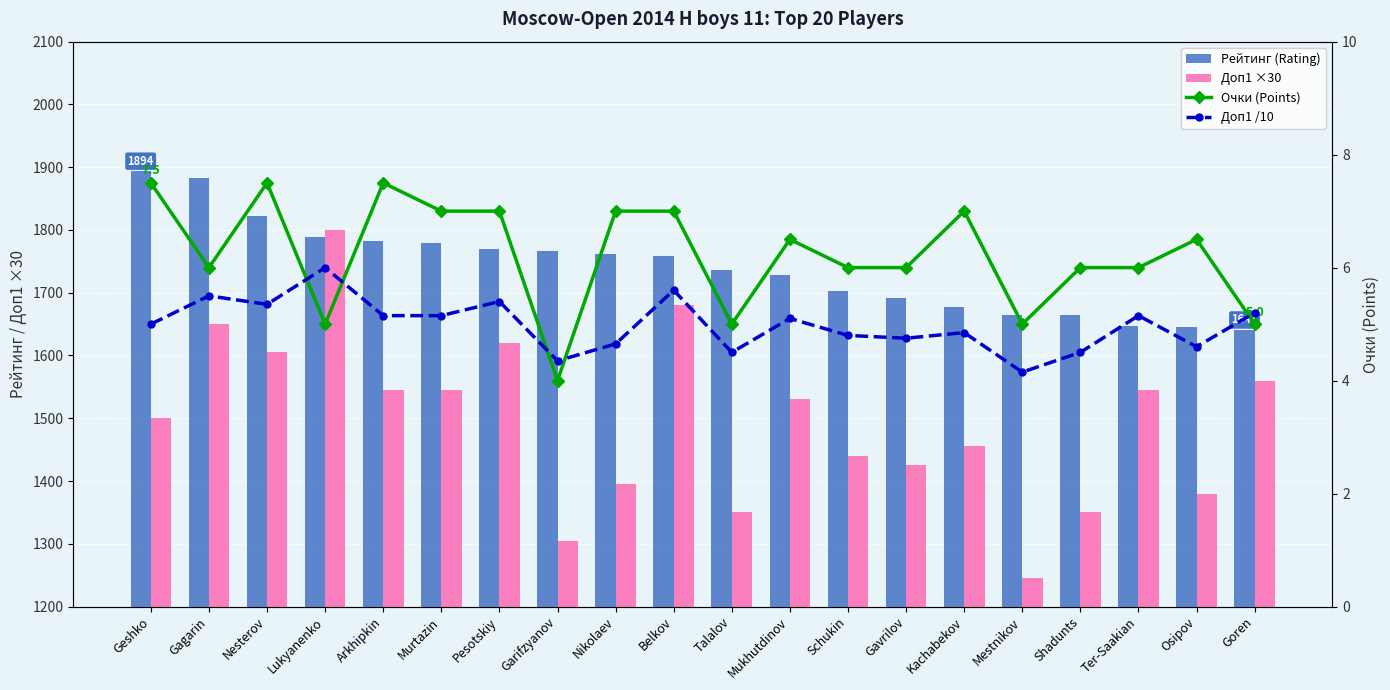

Reading left to right, what are all the values shown in this chart?

Рейтинг (Rating): 1894.0	1883.0	1822.0	1788.0	1782.0	1780.0	1770.0	1766.0	1762.0	1758.0	1737.0	1729.0	1703.0	1691.0	1677.0	1665.0	1664.0	1647.0	1645.0	1641.0
Доп1 ×30: 1500.0	1650.0	1605.0	1800.0	1545.0	1545.0	1620.0	1305.0	1395.0	1680.0	1350.0	1530.0	1440.0	1425.0	1455.0	1245.0	1350.0	1545.0	1380.0	1560.0
Очки (Points): 7.5	6.0	7.5	5.0	7.5	7.0	7.0	4.0	7.0	7.0	5.0	6.5	6.0	6.0	7.0	5.0	6.0	6.0	6.5	5.0
Доп1 /10: 5.0	5.5	5.3	6.0	5.2	5.2	5.4	4.3	4.7	5.6	4.5	5.1	4.8	4.8	4.8	4.2	4.5	5.2	4.6	5.2